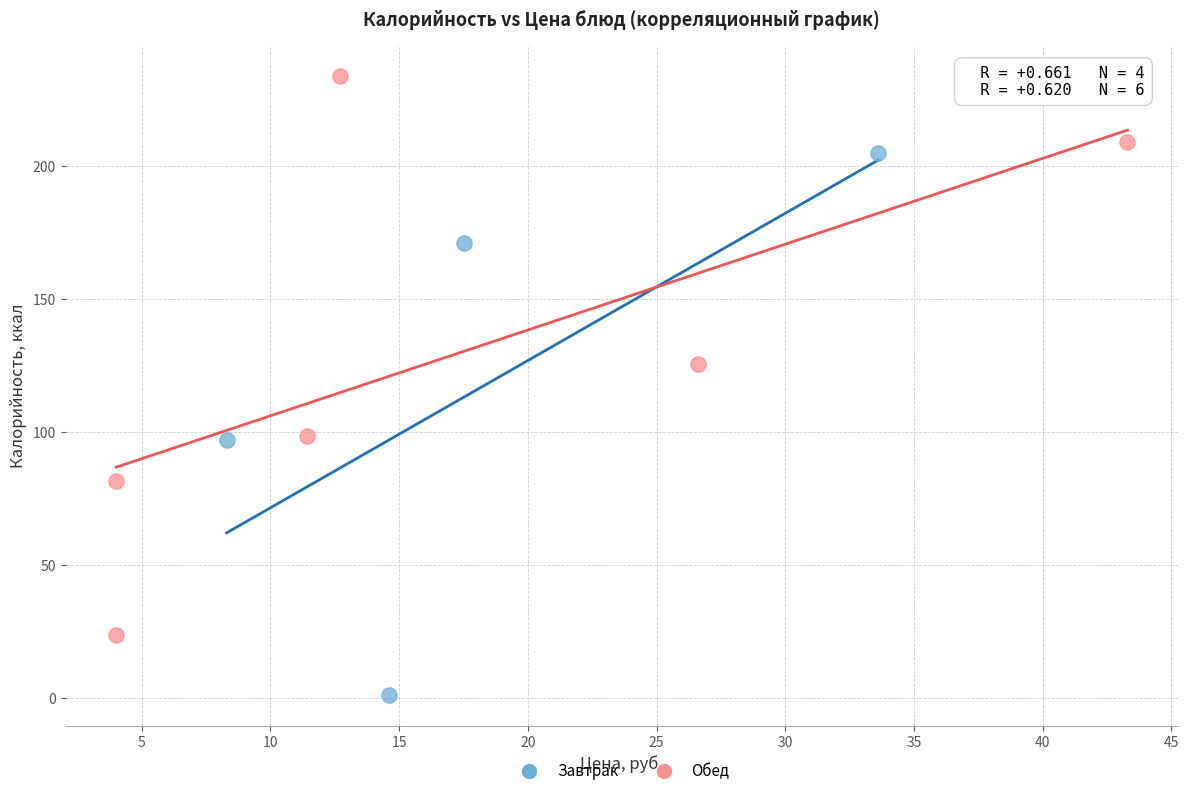

Which series contains the lowest Y value?

Завтрак